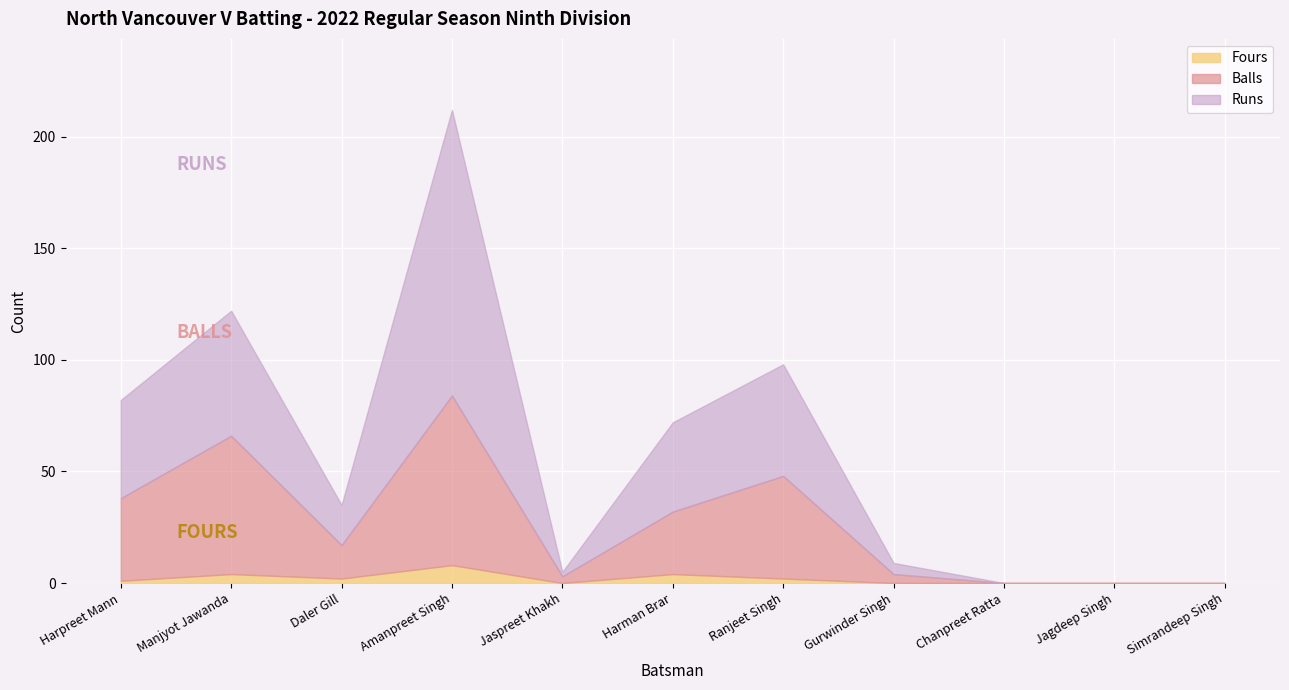

Does the chart display data point markers on the line(s)?

No